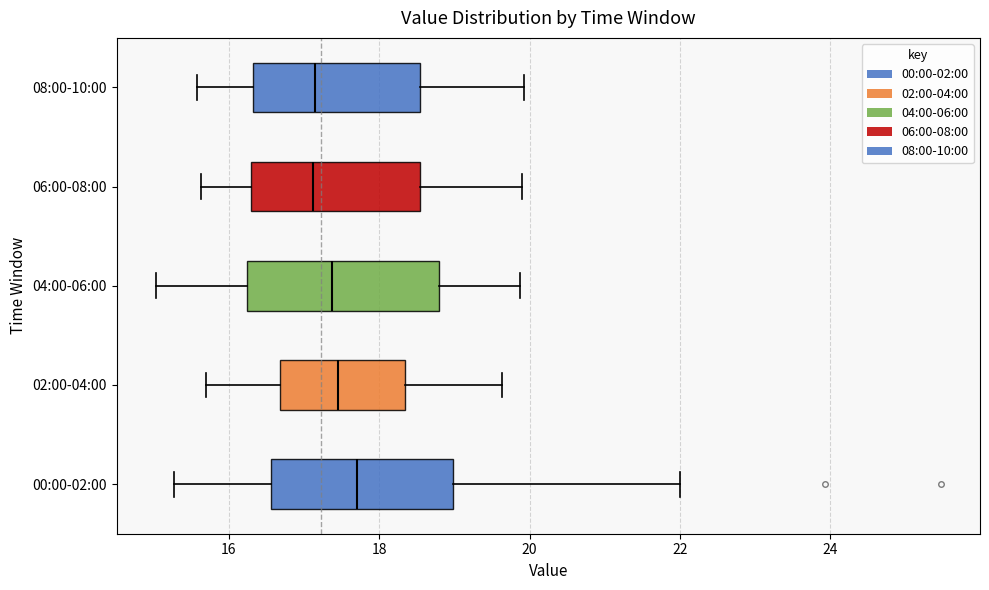

Reading bottom to top, read every box against the x-axis: the position of its median line, the range the box covers, and the ends of its whiskers. The values are not printed on the chart, so give them approximately, as read against the axis.

00:00-02:00: median 17.8, box 16.6 to 19.0, whiskers 15.2 to 22.0
02:00-04:00: median 17.4, box 16.6 to 18.4, whiskers 15.8 to 19.6
04:00-06:00: median 17.4, box 16.2 to 18.8, whiskers 15.0 to 19.8
06:00-08:00: median 17.2, box 16.2 to 18.6, whiskers 15.6 to 20.0
08:00-10:00: median 17.2, box 16.4 to 18.6, whiskers 15.6 to 20.0